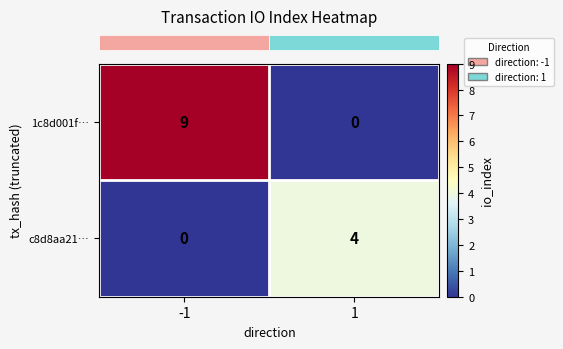

True or false: 1c8d001f… has a value of 15 at -1.

False